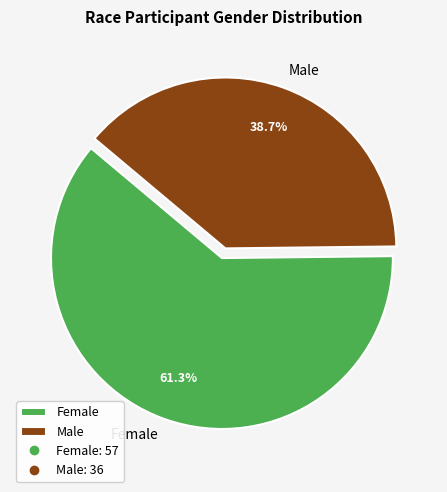

How many slices are in this pie chart?

2